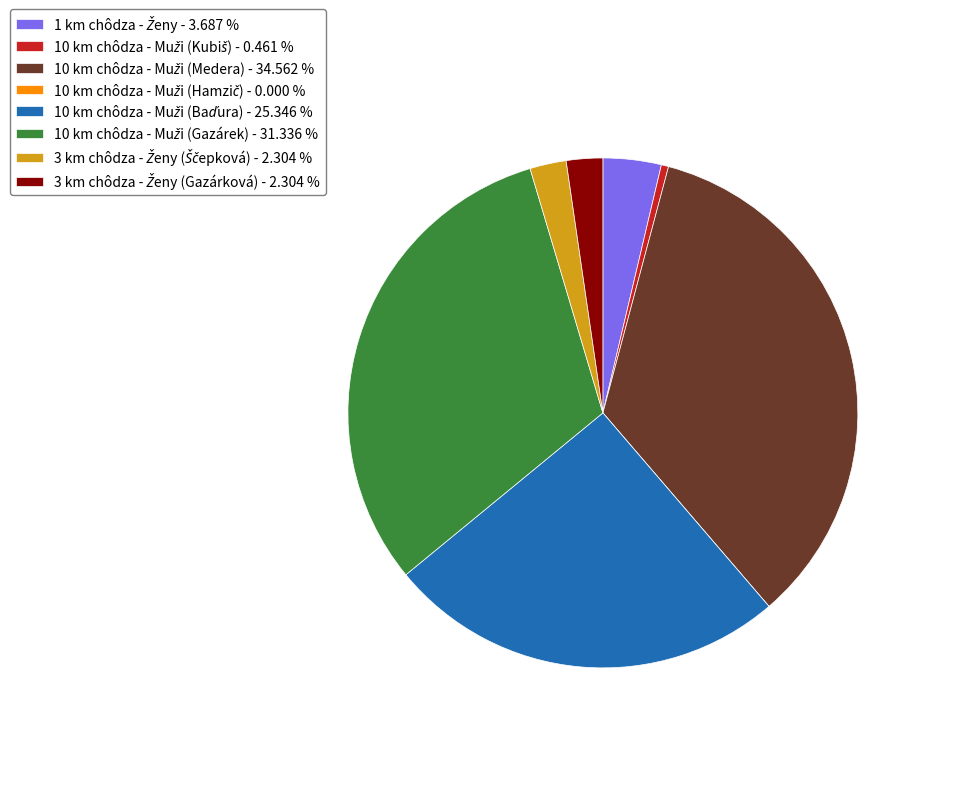

Is there a majority slice in this chart?

No